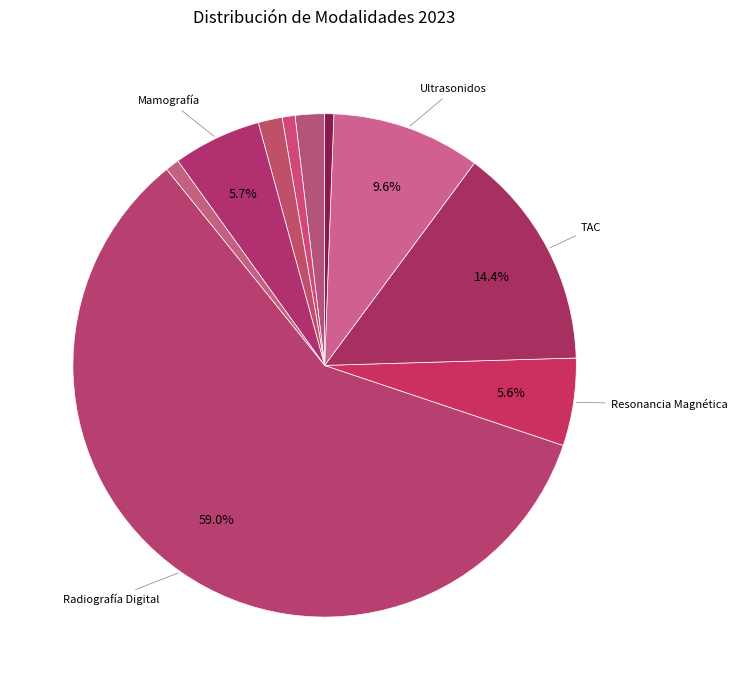

How many segments does this pie chart have?

10